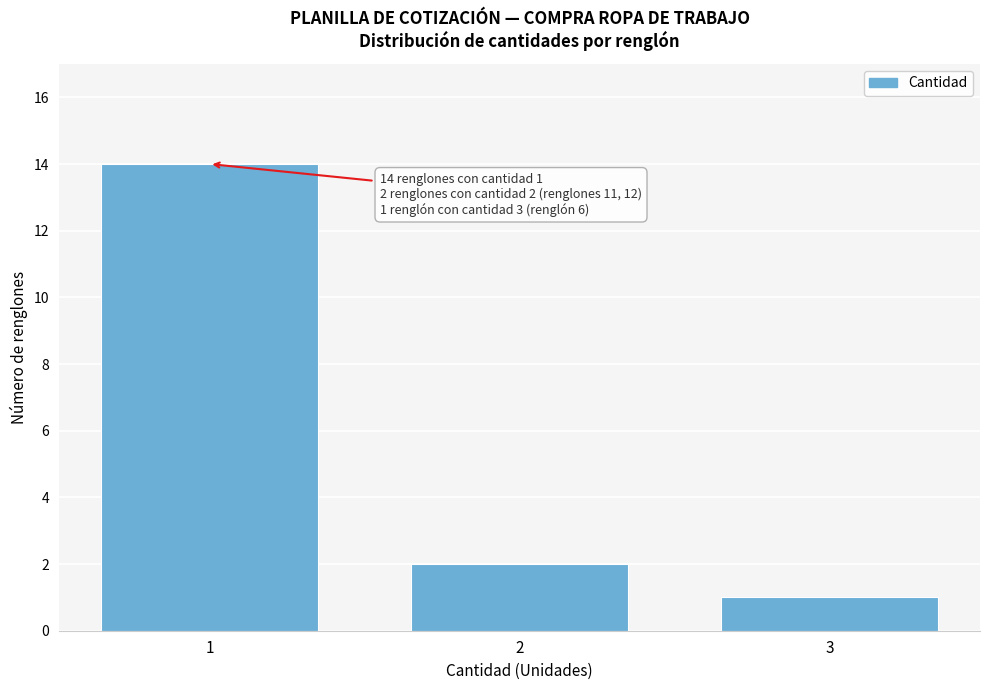

Reading right to left, list all the values displayed in this chart.

1	2	14